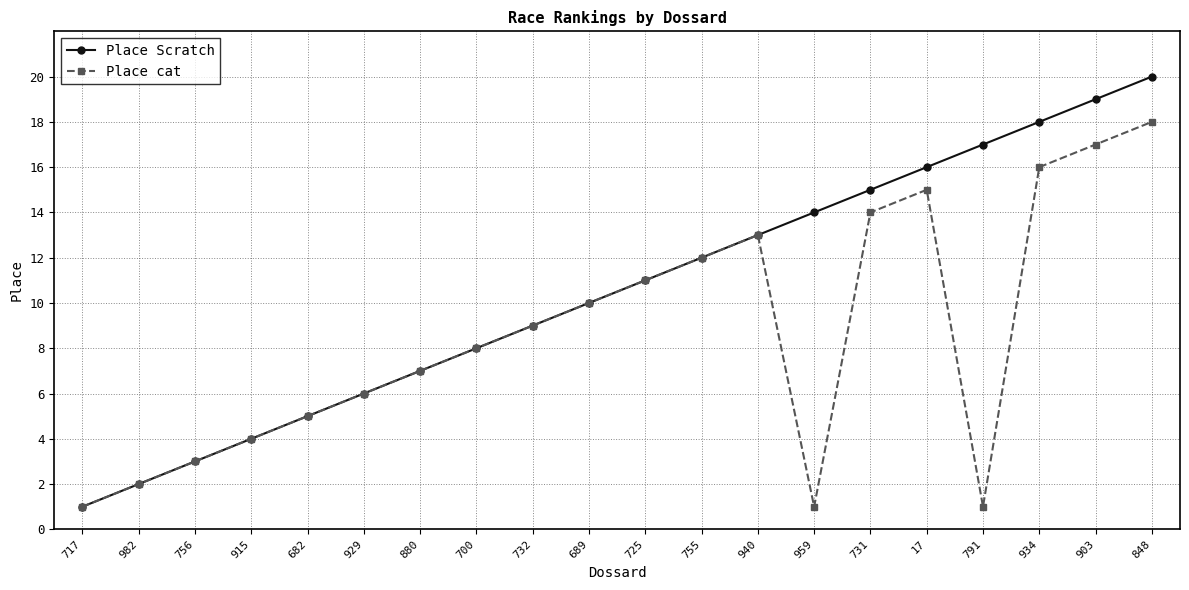

Where is Place Scratch nearest to the value 10?

689